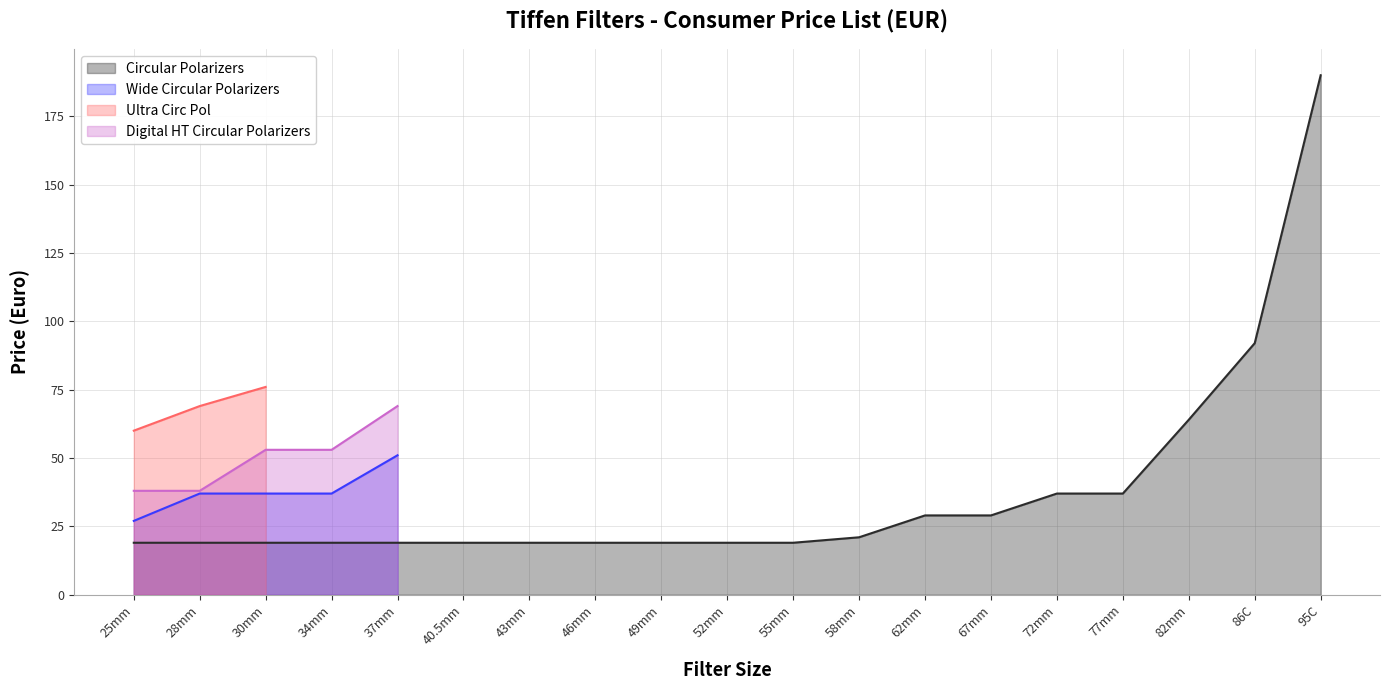

What is the difference between the Circular Polarizers values at 40.5mm and 58mm?

2